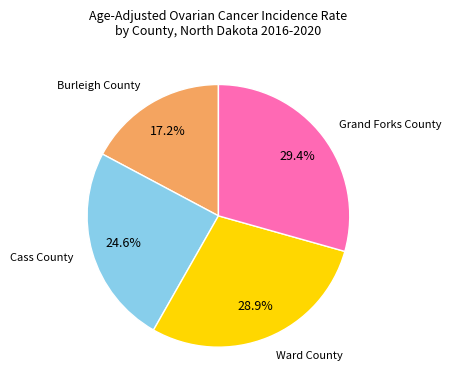

Does any single category account for the majority?

No